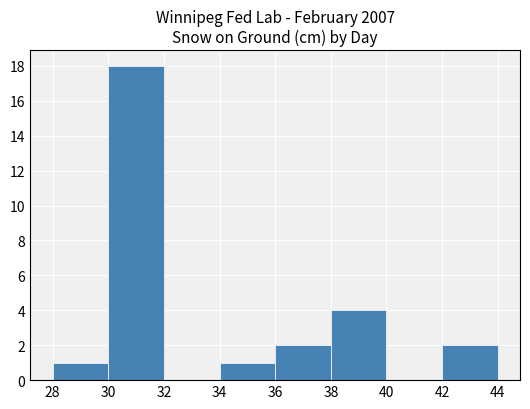

Which range on the x-axis has the tallest bar?

30 to 32